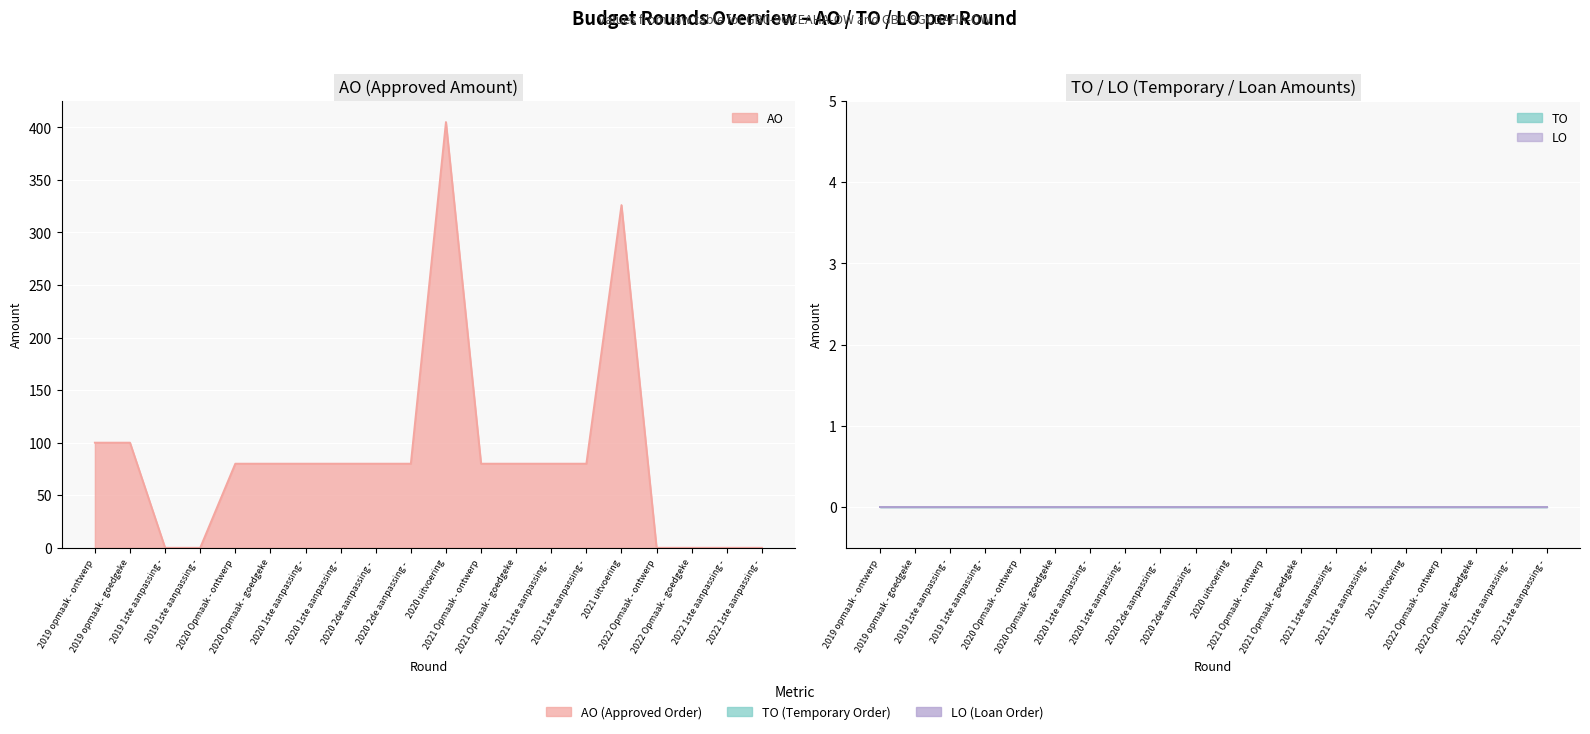

Which label corresponds to the largest value in the chart?

2020 uitvoering